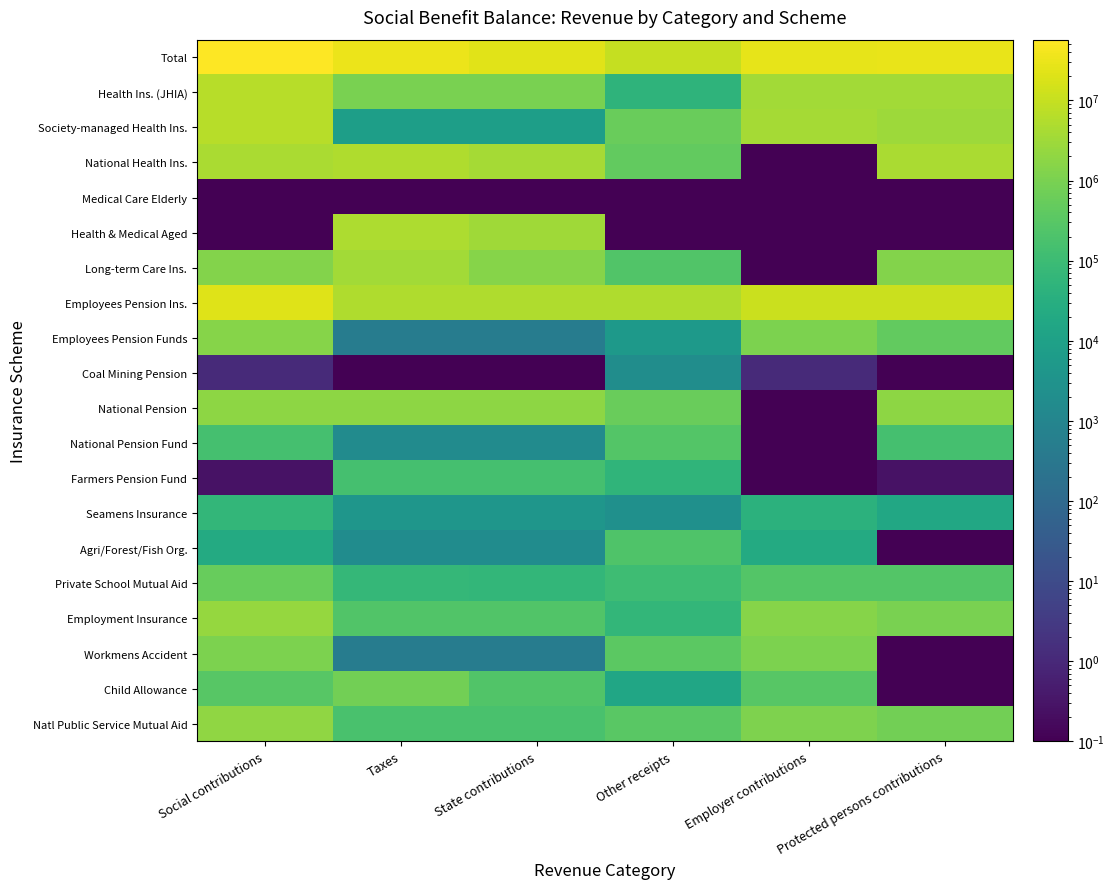

Reading left to right, extract all data points from this chart.

Total: Social contributions=57447292.3	Taxes=31863952.4	State contributions=22395516.1	Other receipts=9686832.1	Employer contributions=27755787.4	Protected persons contributions=29691505.0
Health Ins. (JHIA): Social contributions=6779290.6	Taxes=958227.2	State contributions=958227.2	Other receipts=50657.3	Employer contributions=3390037.7	Protected persons contributions=3389252.9
Society-managed Health Ins.: Social contributions=6679506.5	Taxes=8395.7	State contributions=8395.7	Other receipts=589842.4	Employer contributions=3666013.8	Protected persons contributions=3013492.7
National Health Ins.: Social contributions=4270050.3	Taxes=5350307.0	State contributions=3645503.2	Other receipts=461511.6	Employer contributions=0.1	Protected persons contributions=4270050.3
Medical Care Elderly: Social contributions=0.1	Taxes=0.1	State contributions=0.1	Other receipts=0.1	Employer contributions=0.1	Protected persons contributions=0.1
Health & Medical Aged: Social contributions=0.1	Taxes=4807968.4	State contributions=3206458.3	Other receipts=0.1	Employer contributions=0.1	Protected persons contributions=0.1
Long-term Care Ins.: Social contributions=1321618.3	Taxes=3421226.3	State contributions=1463030.8	Other receipts=248043.6	Employer contributions=0.1	Protected persons contributions=1321618.3
Employees Pension Ins.: Social contributions=21969091.5	Taxes=5214213.6	State contributions=5214213.6	Other receipts=5106257.1	Employer contributions=10984545.8	Protected persons contributions=10984545.8
Employees Pension Funds: Social contributions=1507419.7	Taxes=494.6	State contributions=494.6	Other receipts=5348.1	Employer contributions=1066359.3	Protected persons contributions=441060.3
Coal Mining Pension: Social contributions=1.1	Taxes=0.1	State contributions=0.1	Other receipts=1935.6	Employer contributions=1.1	Protected persons contributions=0.1
National Pension: Social contributions=1858172.7	Taxes=1936590.1	State contributions=1936590.1	Other receipts=550834.0	Employer contributions=0.1	Protected persons contributions=1858172.7
National Pension Fund: Social contributions=151956.7	Taxes=1654.8	State contributions=1654.8	Other receipts=266919.6	Employer contributions=0.1	Protected persons contributions=151956.7
Farmers Pension Fund: Social contributions=0.3	Taxes=153462.9	State contributions=153462.9	Other receipts=54481.6	Employer contributions=0.1	Protected persons contributions=0.3
Seamens Insurance: Social contributions=61519.0	Taxes=3855.4	State contributions=3855.4	Other receipts=2434.1	Employer contributions=43256.8	Protected persons contributions=18262.2
Agri/Forest/Fish Org.: Social contributions=22658.8	Taxes=1836.3	State contributions=1836.3	Other receipts=229821.0	Employer contributions=22658.8	Protected persons contributions=0.1
Private School Mutual Aid: Social contributions=515758.2	Taxes=68161.7	State contributions=60884.3	Other receipts=107309.0	Employer contributions=255165.0	Protected persons contributions=260593.2
Employment Insurance: Social contributions=2427491.8	Taxes=247147.6	State contributions=247147.6	Other receipts=62756.6	Employer contributions=1457402.8	Protected persons contributions=970089.0
Workmens Accident: Social contributions=1085709.5	Taxes=495.8	State contributions=495.8	Other receipts=345581.7	Employer contributions=1085709.5	Protected persons contributions=0.1
Child Allowance: Social contributions=297013.0	Taxes=781580.1	State contributions=243716.4	Other receipts=15858.1	Employer contributions=297013.0	Protected persons contributions=0.1
Natl Public Service Mutual Aid: Social contributions=1967333.1	Taxes=172861.6	State contributions=172861.6	Other receipts=333642.9	Employer contributions=1205793.4	Protected persons contributions=761539.7